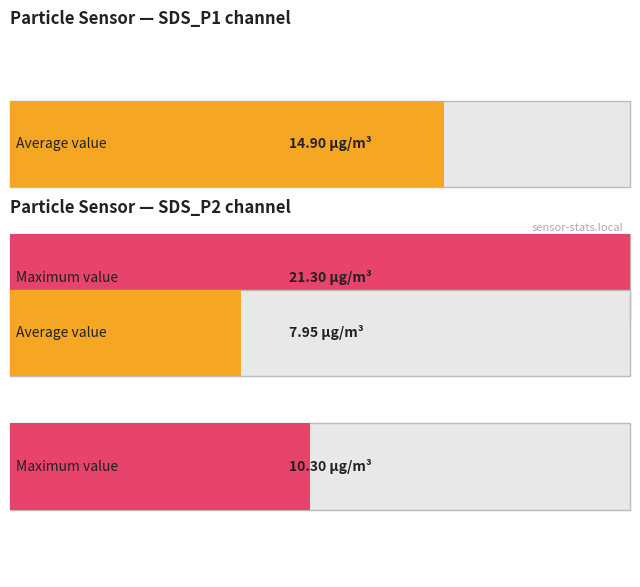

At 01:23, list the series in order from largest to smallest.

SDS_P1, SDS_P2